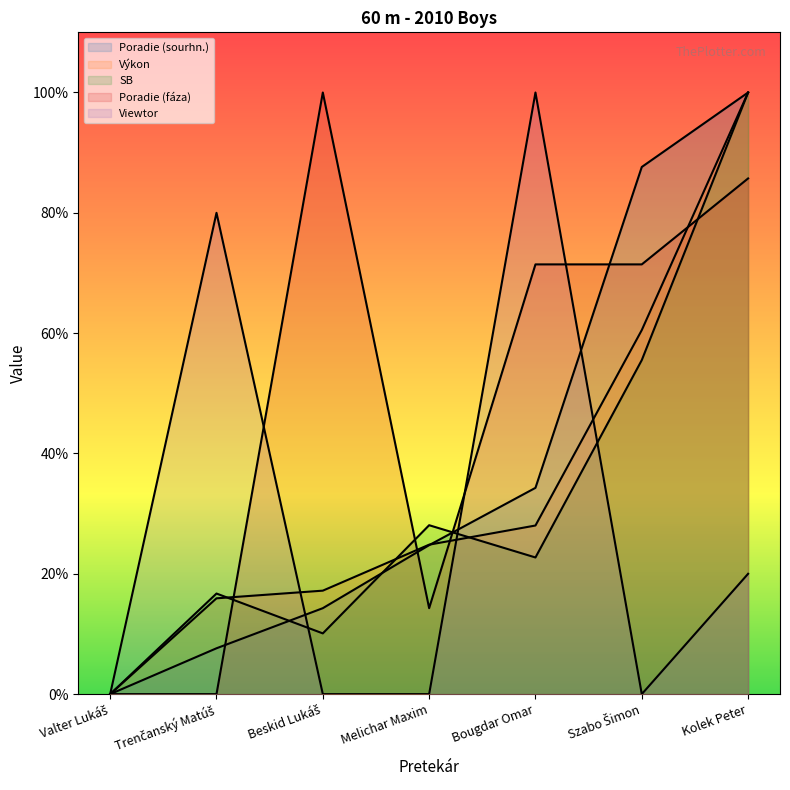

True or false: Výkon and Poradie (fáza) intersect in this chart.

True